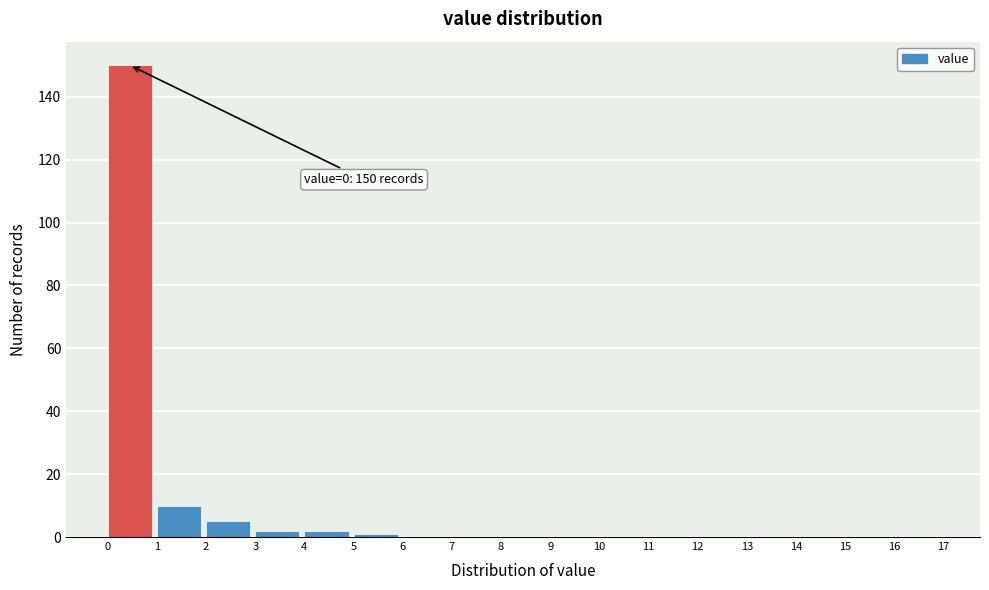

Which range on the x-axis has the tallest bar?

0 to 1